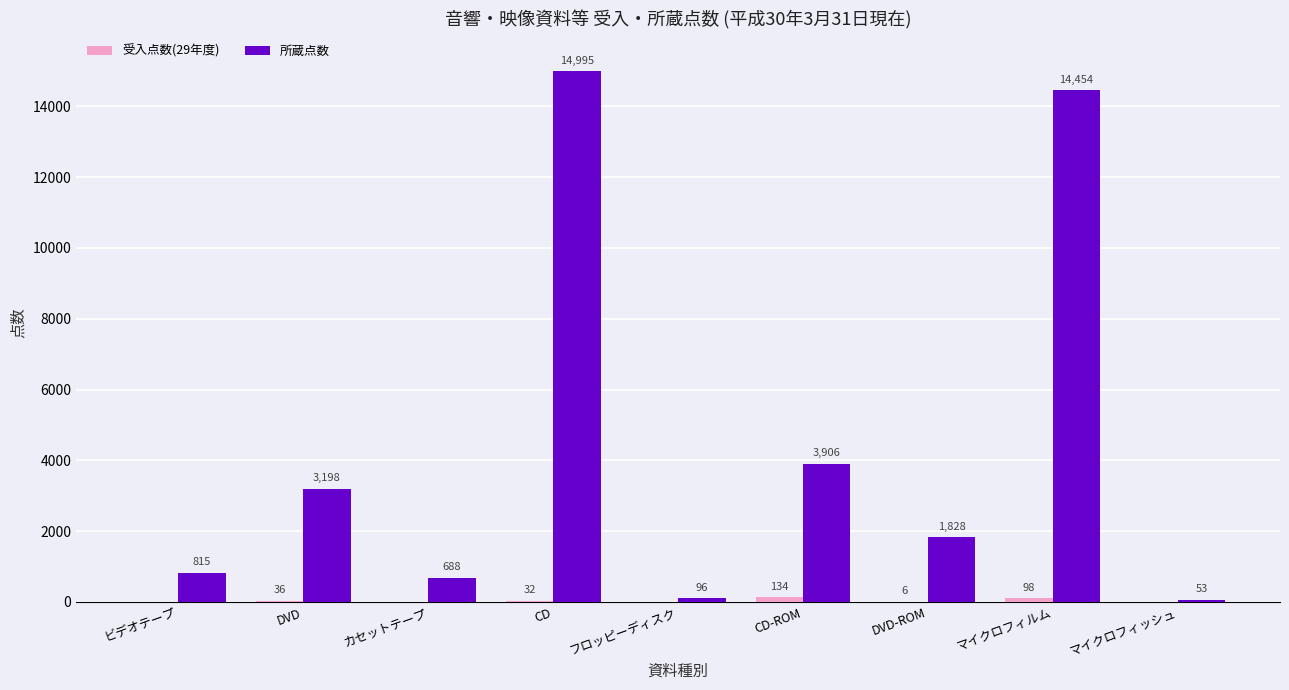

Does the chart contain stacked bars?

No